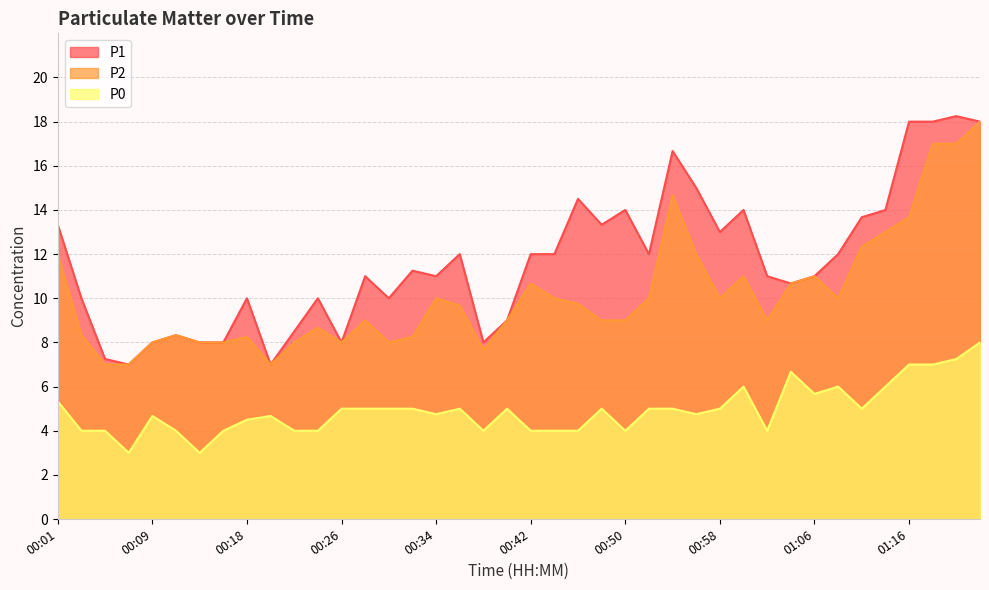

At 00:38, list the series in order from smallest to largest.

P0, P2, P1